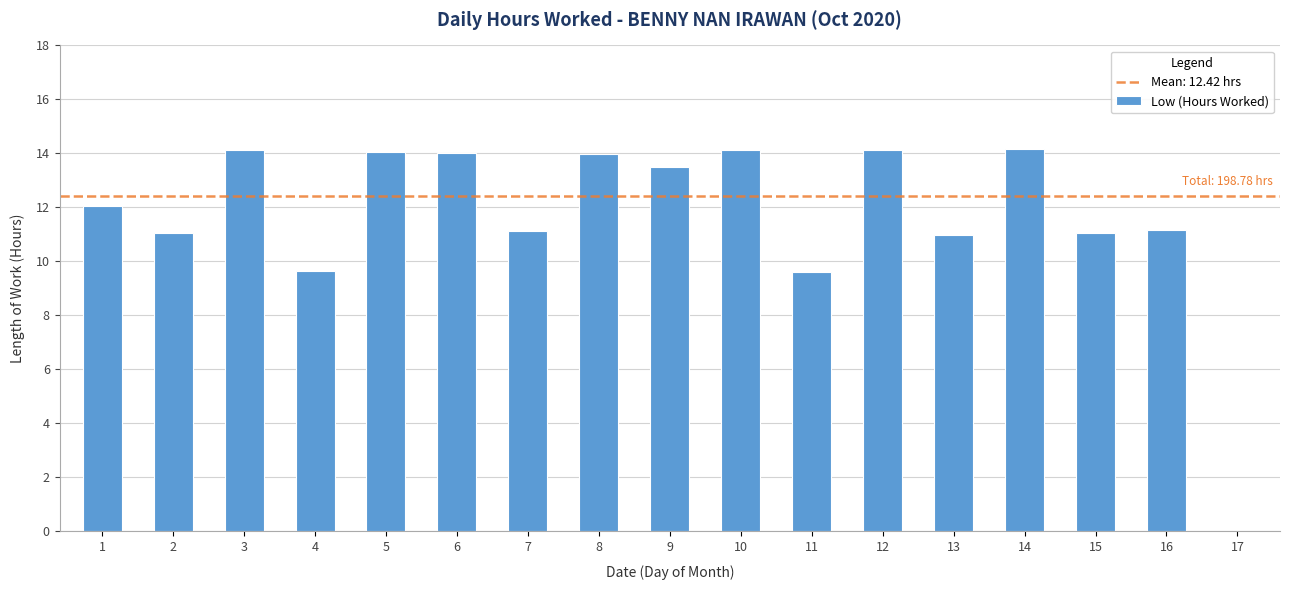

What is the sum of all values?

198.8